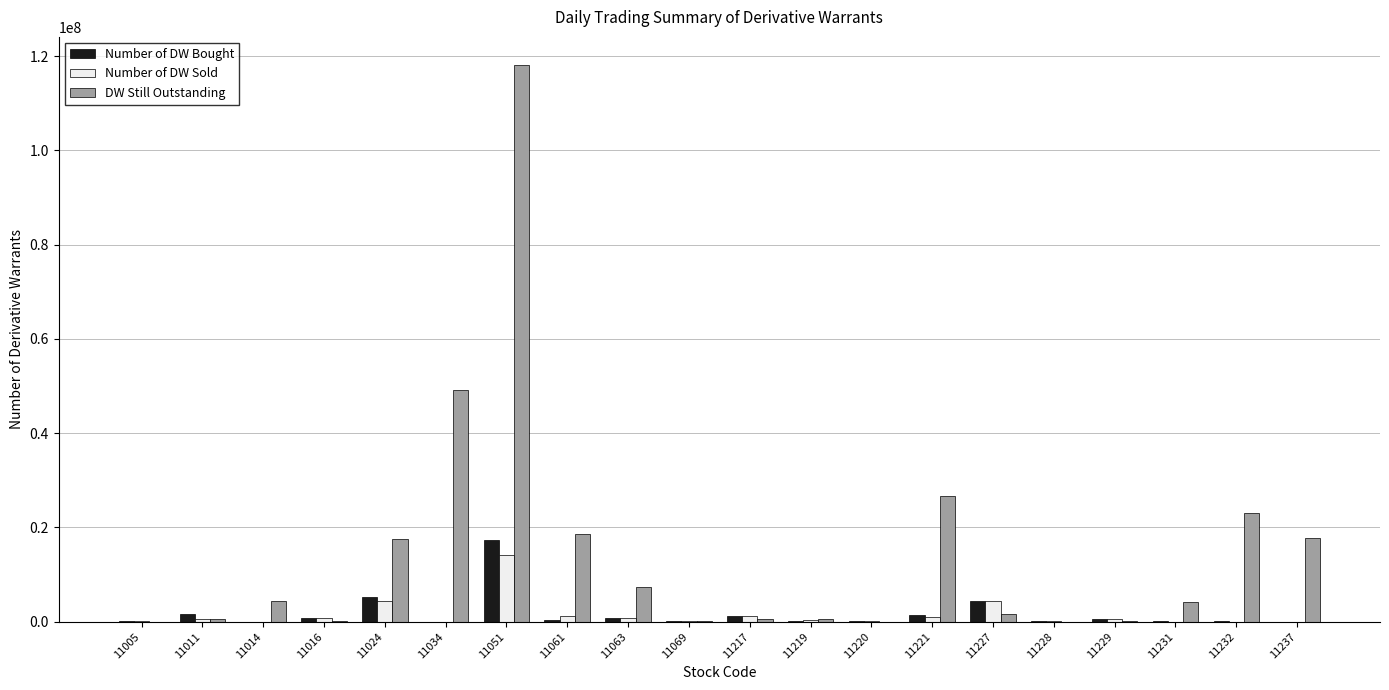

Where does the Number of DW Sold series first go above 655000?

11011